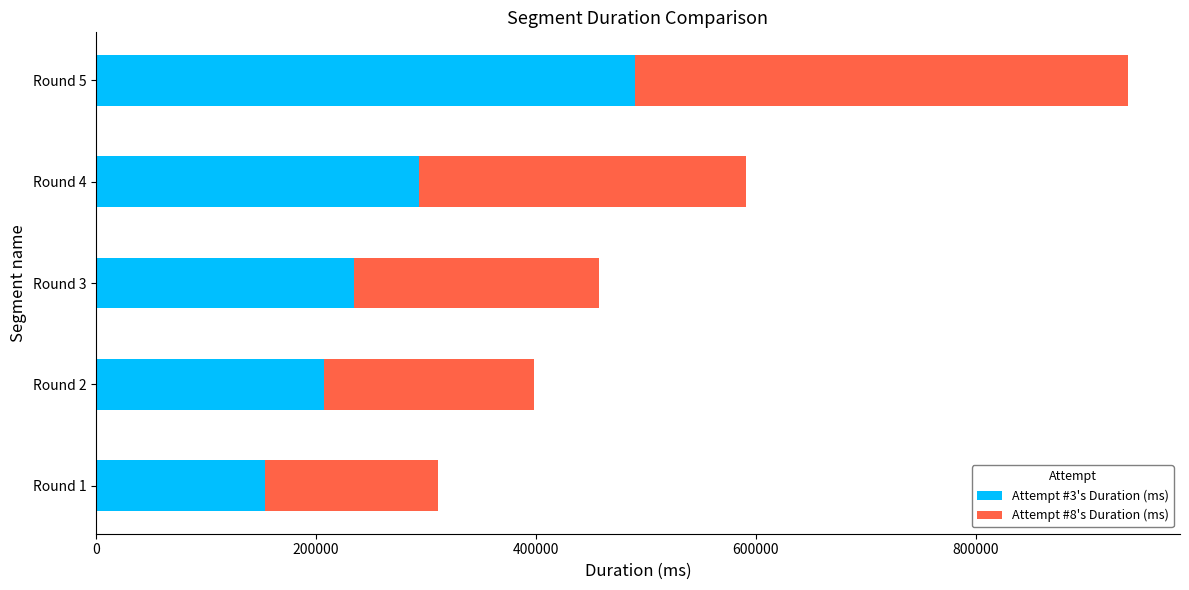

What is the maximum value for Attempt #3's Duration (ms)?

489926